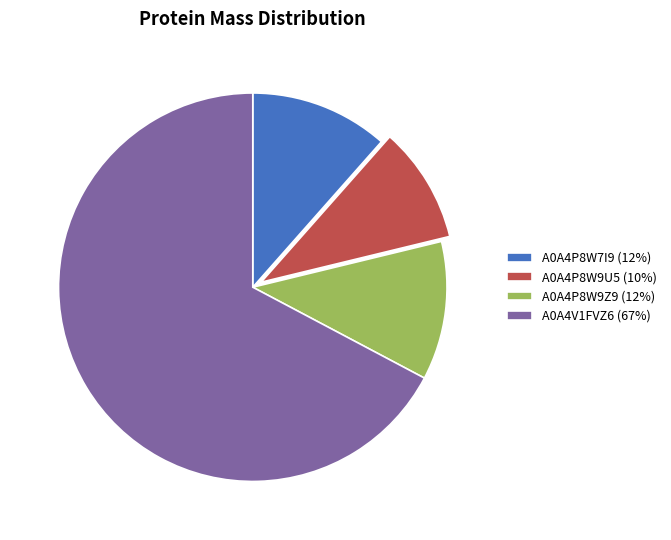

Which has a higher value, A0A4P8W9U5 (10%) or A0A4V1FVZ6 (67%)?

A0A4V1FVZ6 (67%)